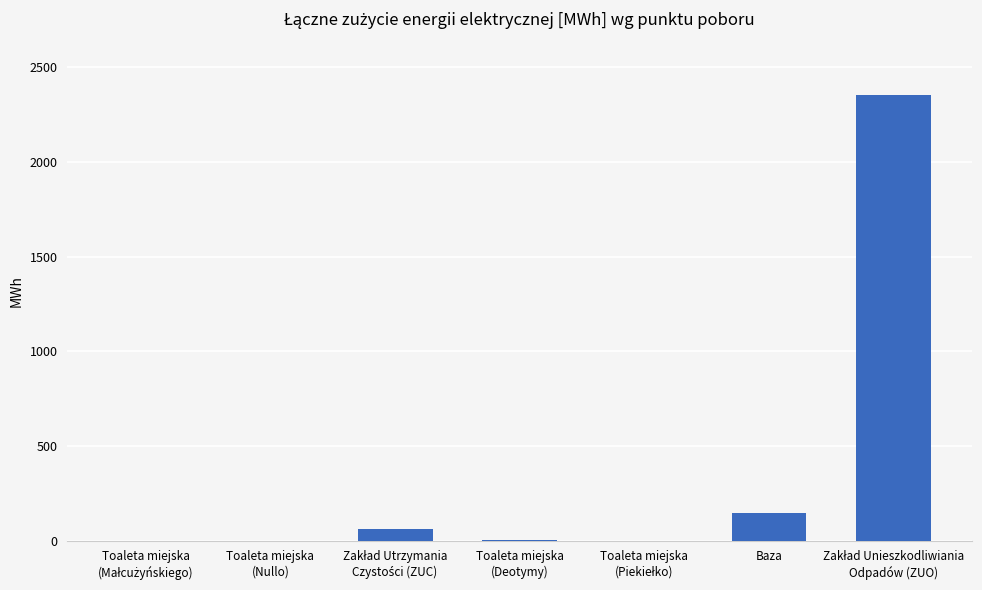

How many distinct data groups are displayed?

1